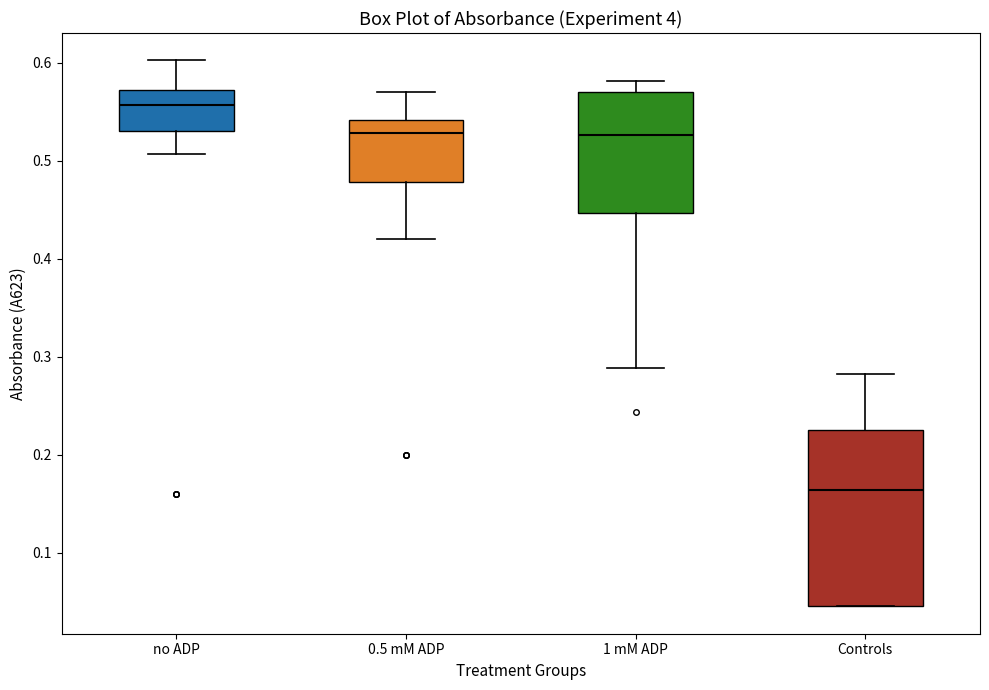

Reading left to right, read every box against the y-axis: the position of its median line, the range the box covers, and the ends of its whiskers. The values are not printed on the chart, so give them approximately, as read against the axis.

no ADP: median 0.56, box 0.53 to 0.57, whiskers 0.51 to 0.60
0.5 mM ADP: median 0.53, box 0.48 to 0.54, whiskers 0.42 to 0.57
1 mM ADP: median 0.53, box 0.45 to 0.57, whiskers 0.29 to 0.58
Controls: median 0.16, box 0.05 to 0.23, whiskers 0.05 to 0.28